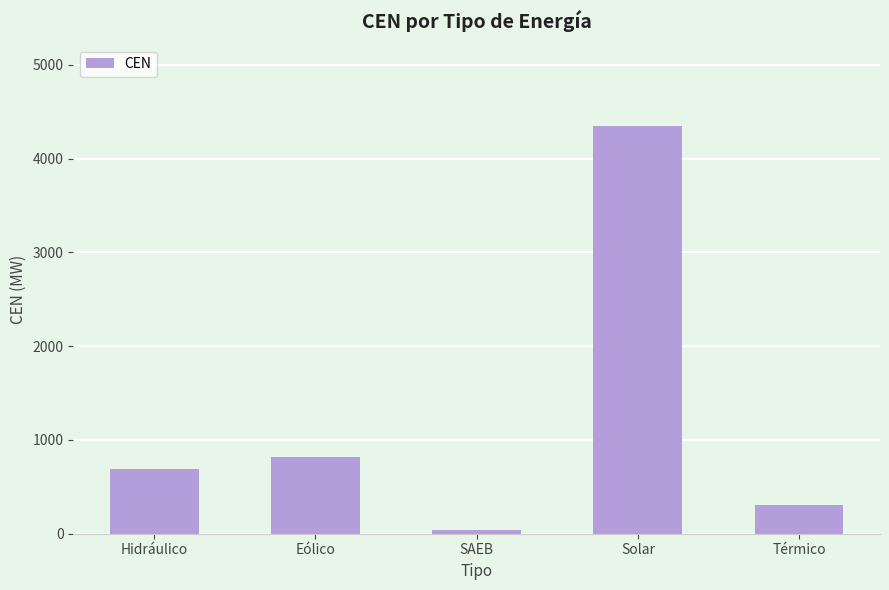

True or false: the data shows 686.1 at Hidráulico.

True